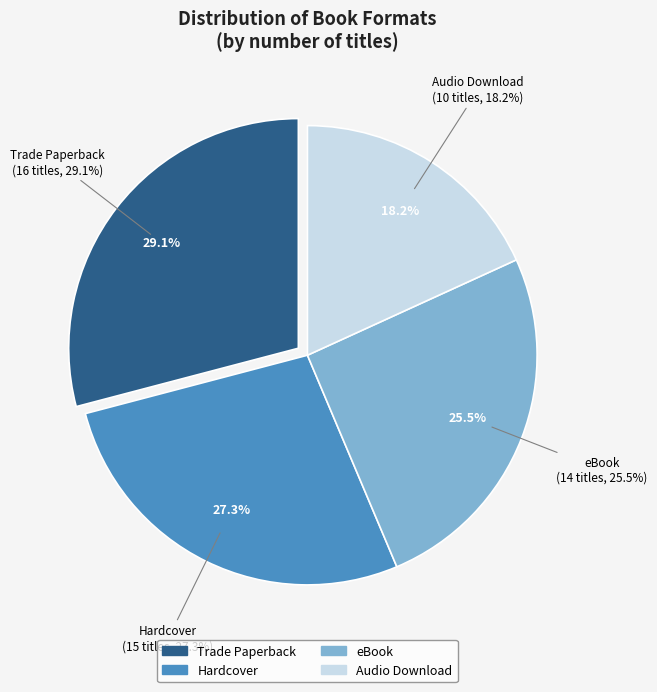

Between Trade Paperback and Hardcover, which is larger?

Trade Paperback